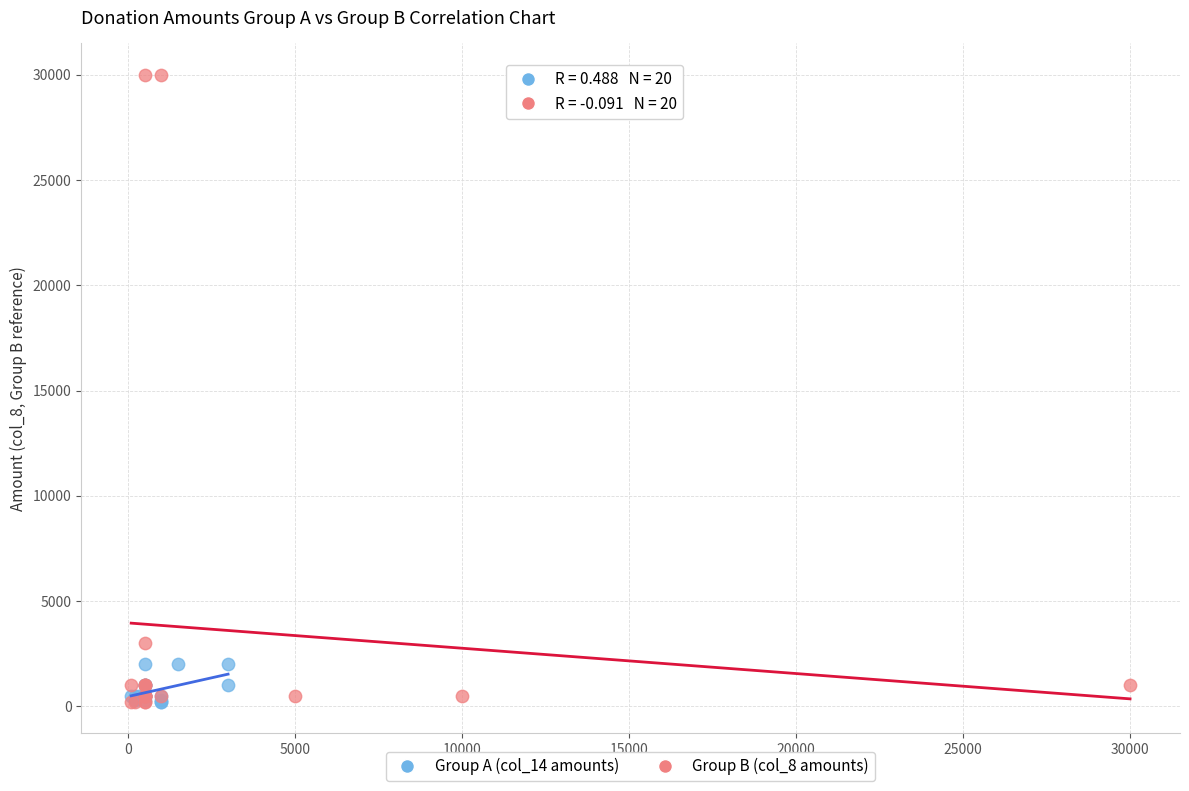

Which series contains the highest Y value?

Group B (col_8 amounts)